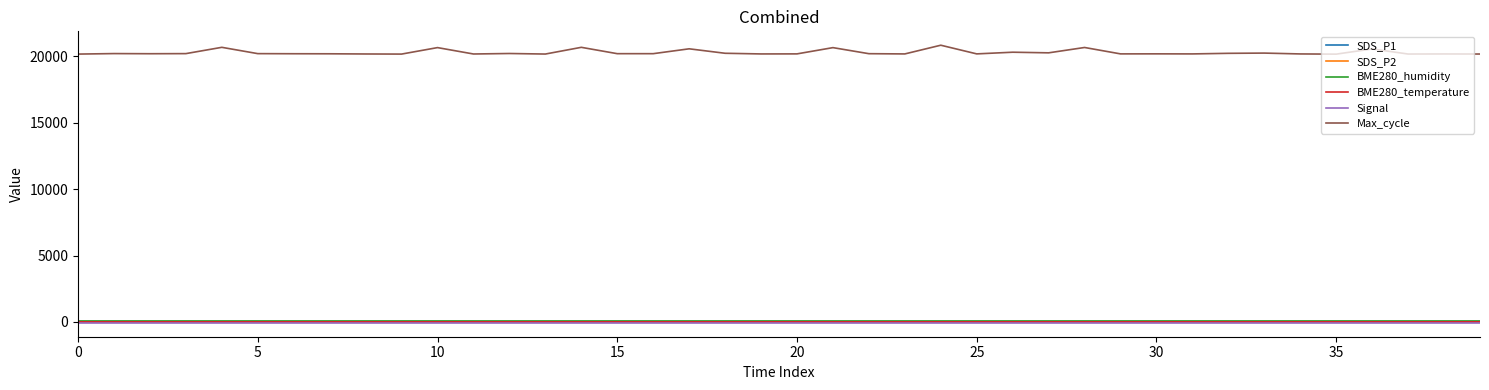

Which series has the largest total across all categories?

Max_cycle